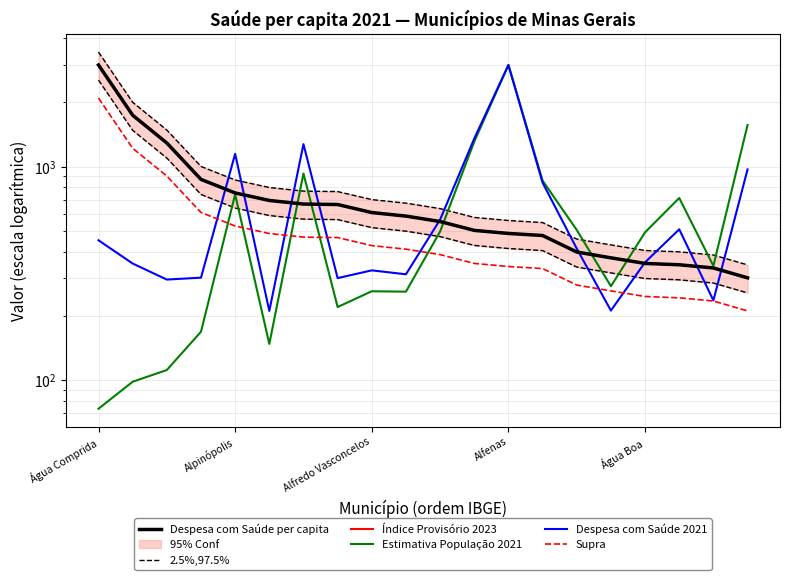

True or false: Despesa com Saúde per capita and Despesa com Saúde 2021 intersect in this chart.

True